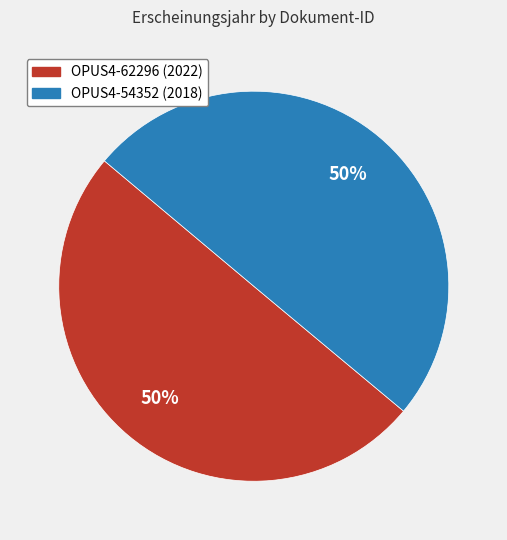

Is it true that OPUS4-54352 is 50% of the pie?

True